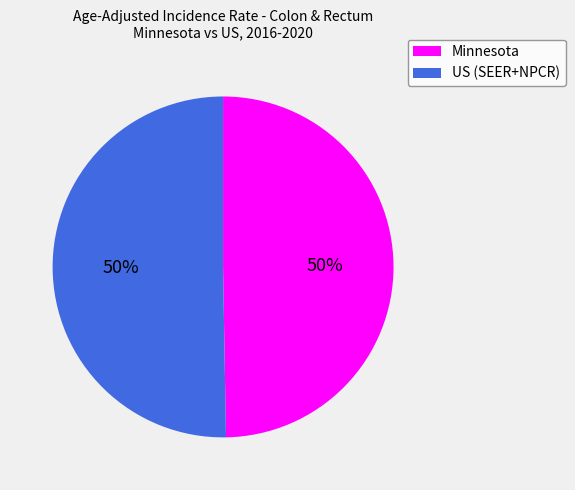

Combined, do Minnesota and US (SEER+NPCR) account for over 50%?

Yes